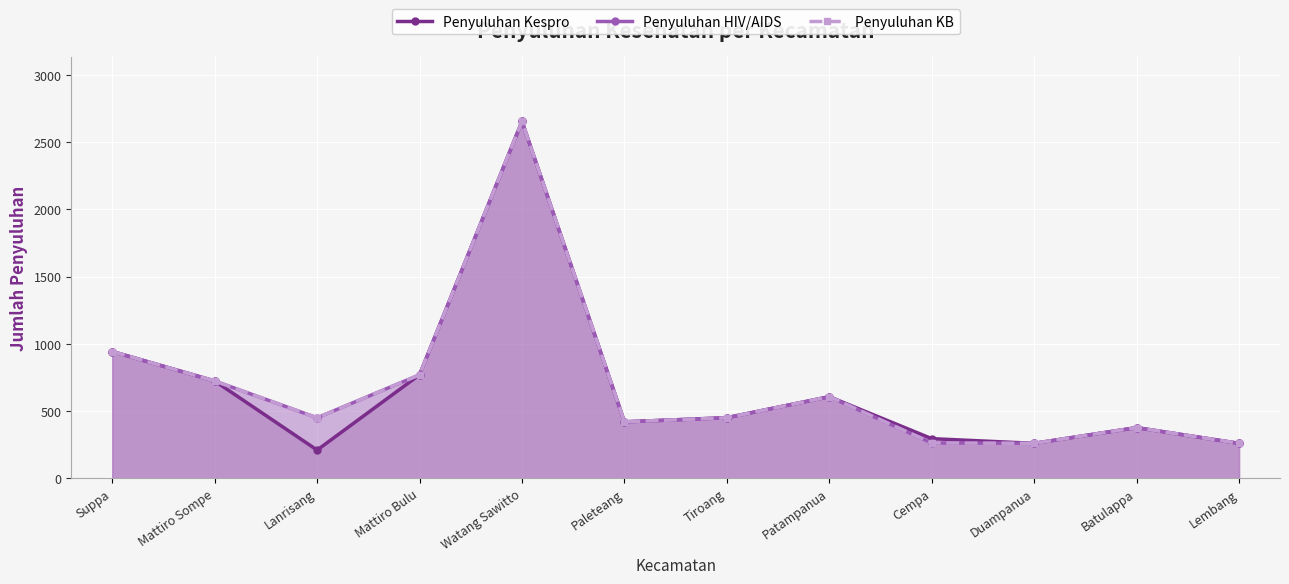

List the labels in order of Penyuluhan KB value, smallest first.

Duampanua, Lembang, Cempa, Batulappa, Paleteang, Lanrisang, Tiroang, Patampanua, Mattiro Sompe, Mattiro Bulu, Suppa, Watang Sawitto